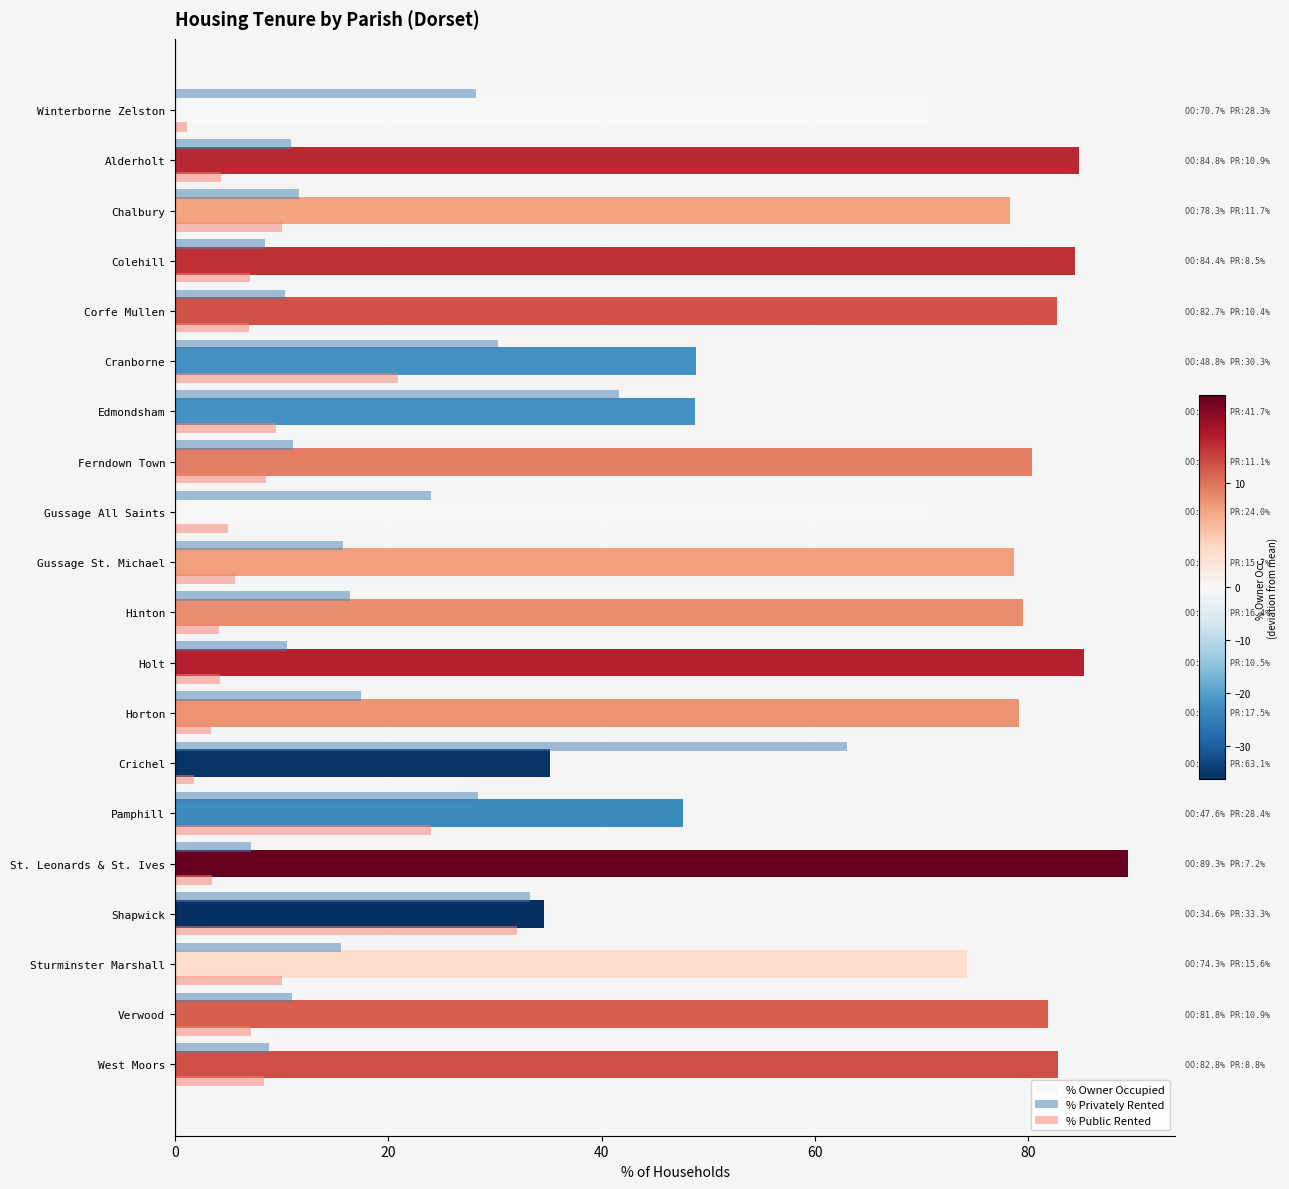

What value does the % Owner Occupied series have at West Moors?

82.8